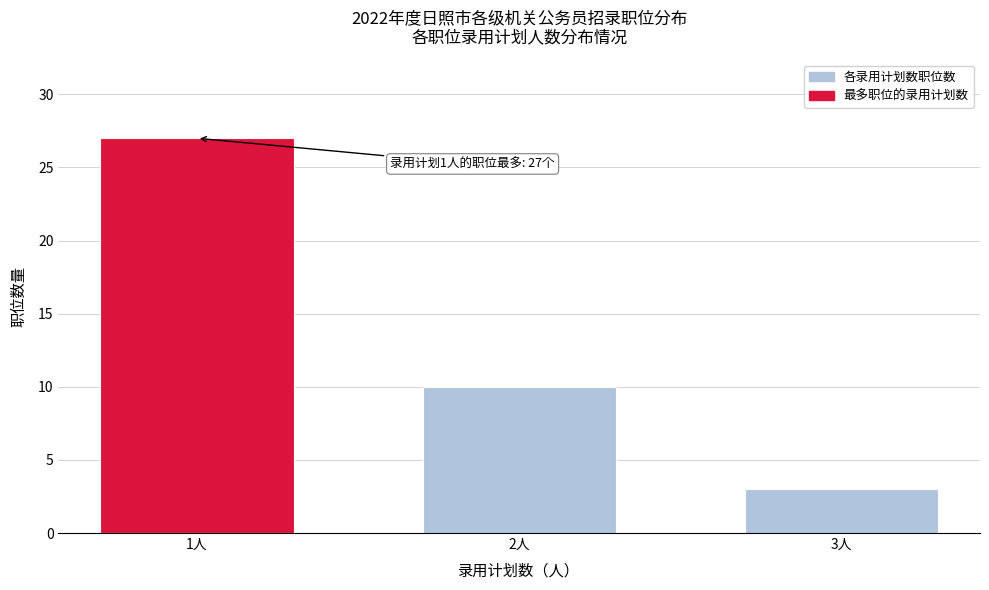

Reading right to left, list all the values displayed in this chart.

3	10	27